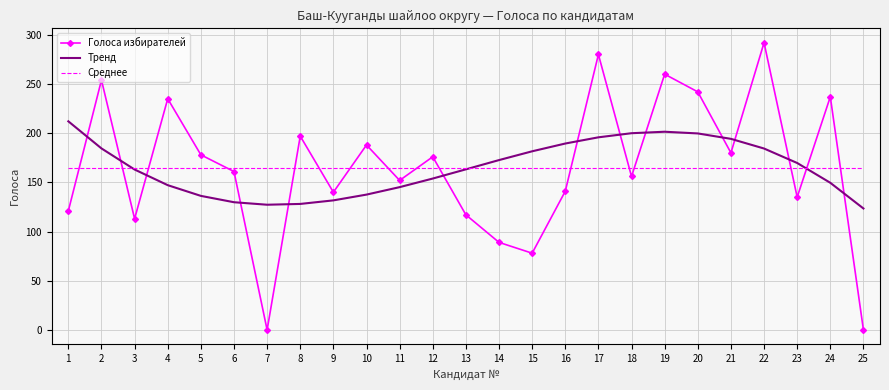

What is the total value across all series at 10?

490.5